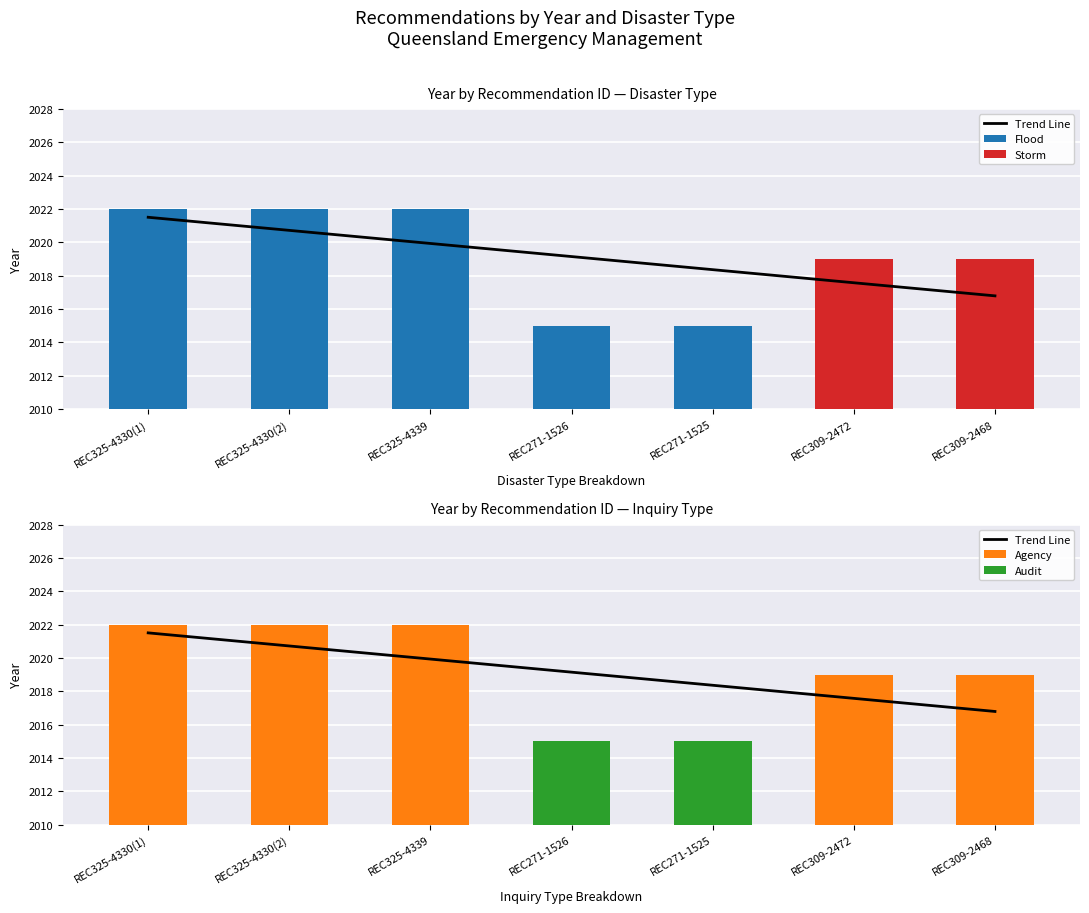

The value of Storm at REC309-2472 is 2019.0. True or false?

True